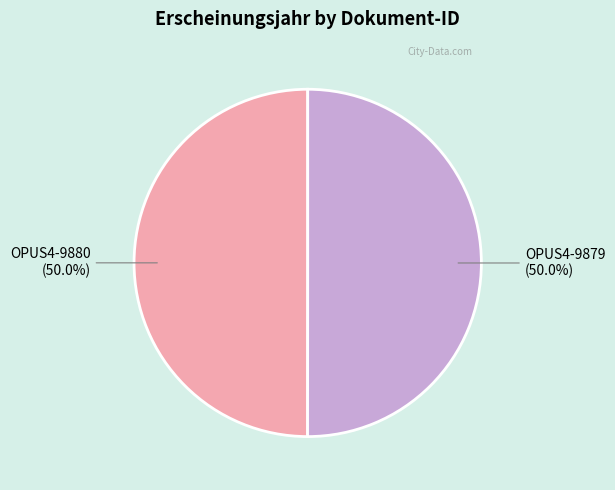

What percentage do OPUS4-9880 and OPUS4-9879 together represent?

100.0%